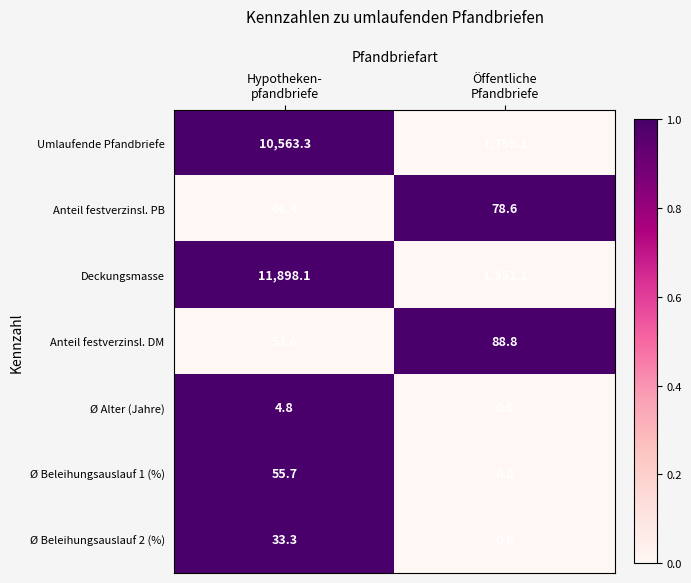

What is the highest value of the Anteil festverzinsl. PB series?

78.6